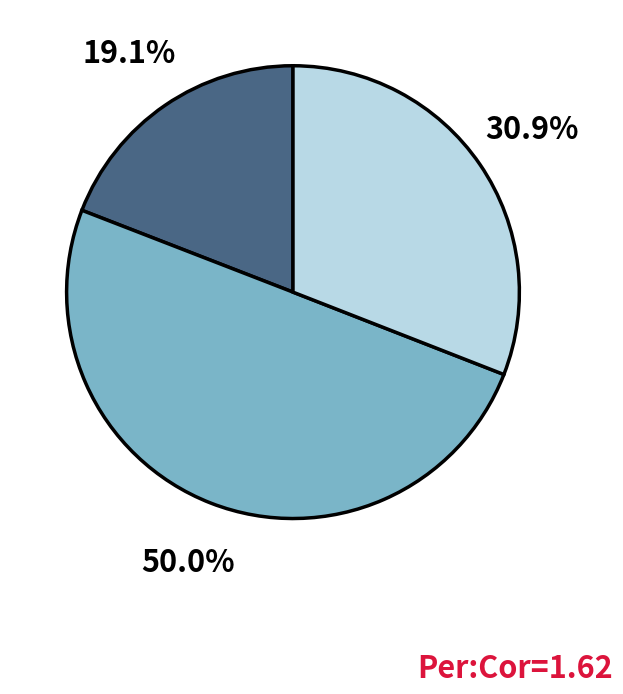

Is there a majority slice in this chart?

No